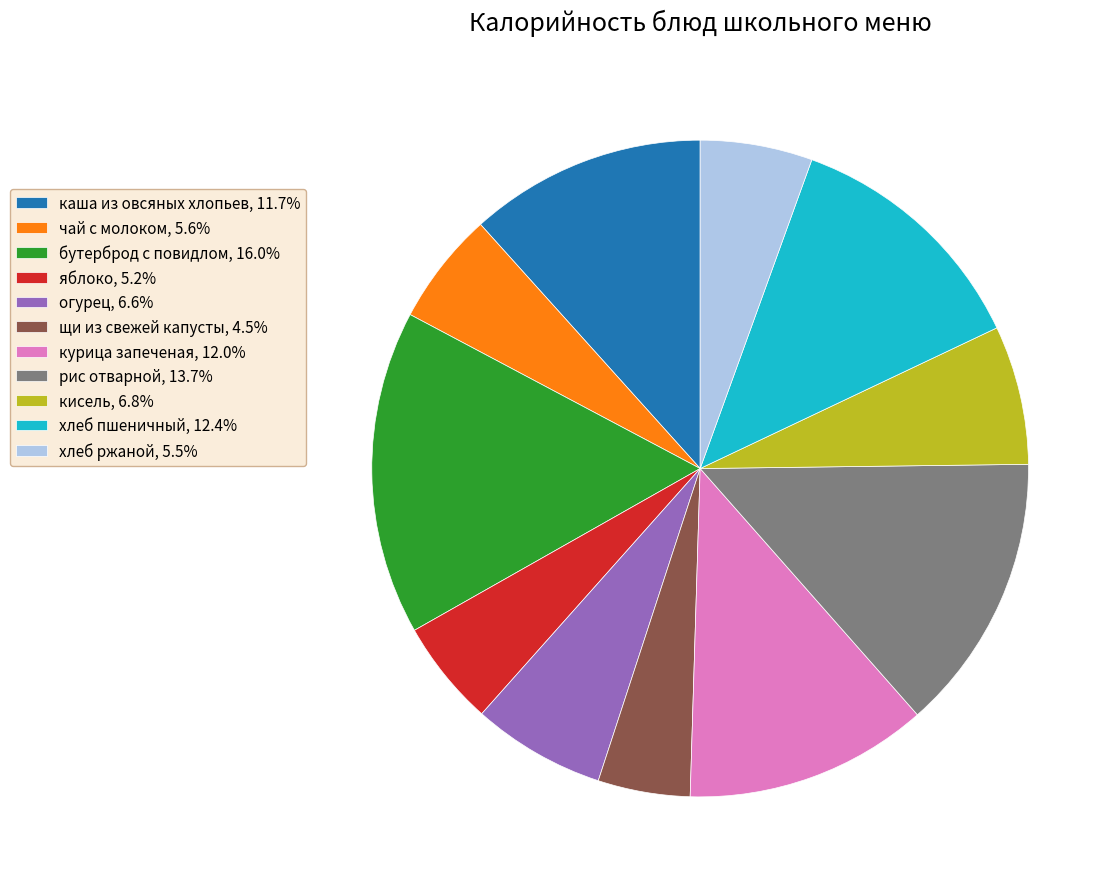

Is the sum of кисель, 6.8% and огурец, 6.6% greater than half?

No